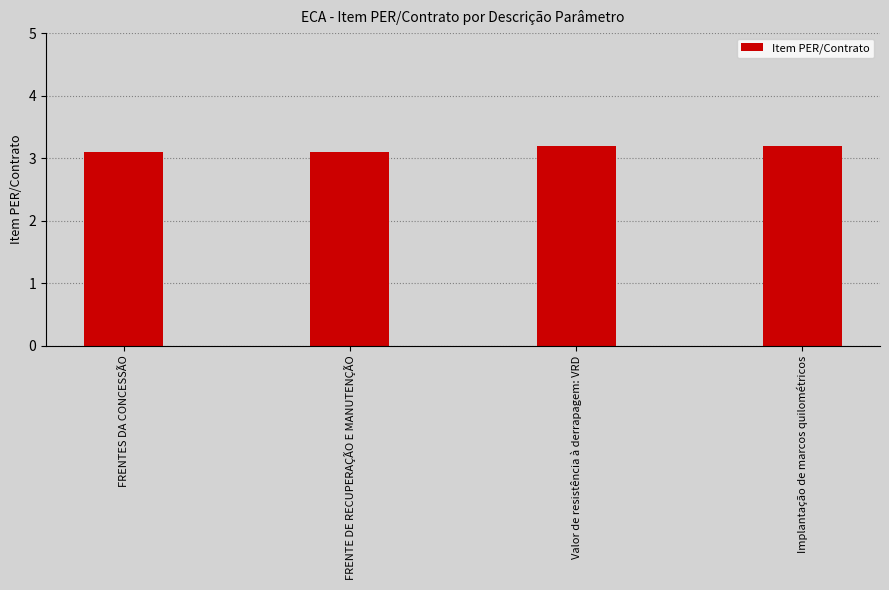

What position from the left is FRENTES DA CONCESSÃO?

1